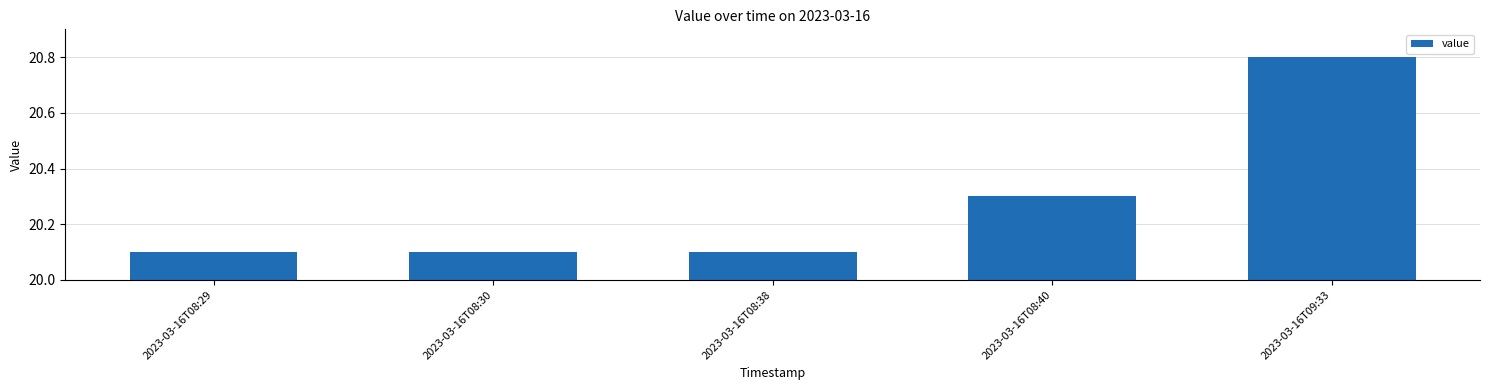

Does the chart contain stacked bars?

No